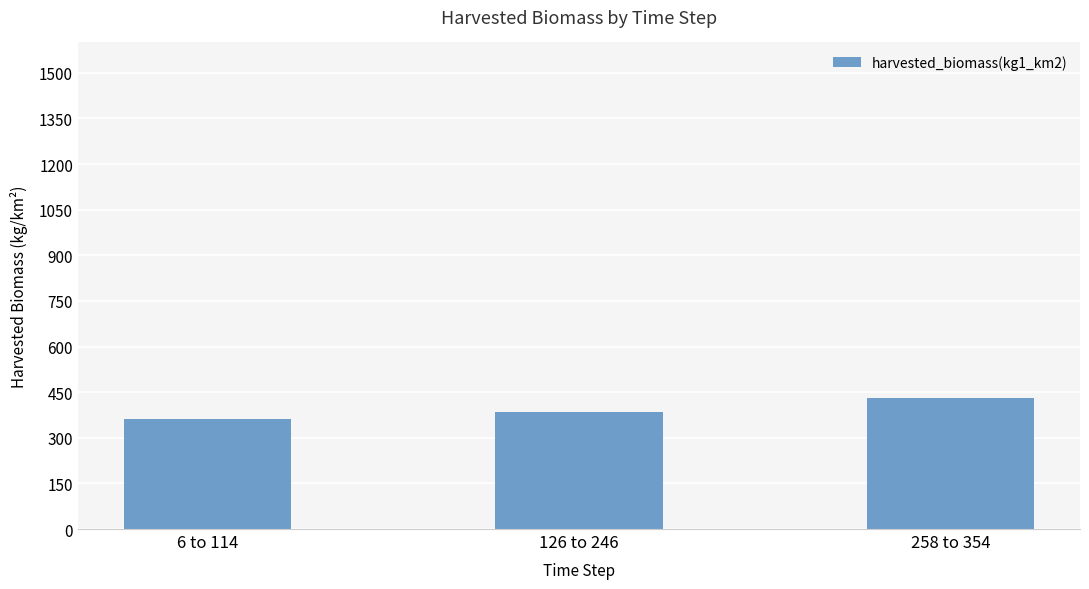

What is the label of the 3rd bar from the right?

6 to 114